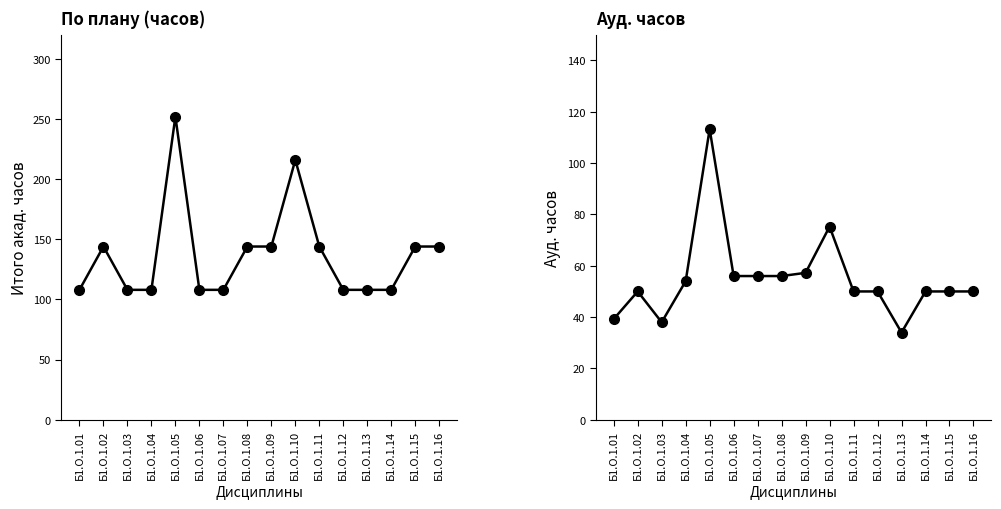

Reading left to right, transcribe all the data shown in this chart.

По плану: Б1.О.1.01=108.0	Б1.О.1.02=144.0	Б1.О.1.03=108.0	Б1.О.1.04=108.0	Б1.О.1.05=252.0	Б1.О.1.06=108.0	Б1.О.1.07=108.0	Б1.О.1.08=144.0	Б1.О.1.09=144.0	Б1.О.1.10=216.0	Б1.О.1.11=144.0	Б1.О.1.12=108.0	Б1.О.1.13=108.0	Б1.О.1.14=108.0	Б1.О.1.15=144.0	Б1.О.1.16=144.0
Ауд.: Б1.О.1.01=39.2	Б1.О.1.02=50.0	Б1.О.1.03=38.0	Б1.О.1.04=54.0	Б1.О.1.05=113.2	Б1.О.1.06=56.0	Б1.О.1.07=56.0	Б1.О.1.08=56.0	Б1.О.1.09=57.2	Б1.О.1.10=75.2	Б1.О.1.11=50.0	Б1.О.1.12=50.0	Б1.О.1.13=34.0	Б1.О.1.14=50.0	Б1.О.1.15=50.0	Б1.О.1.16=50.0